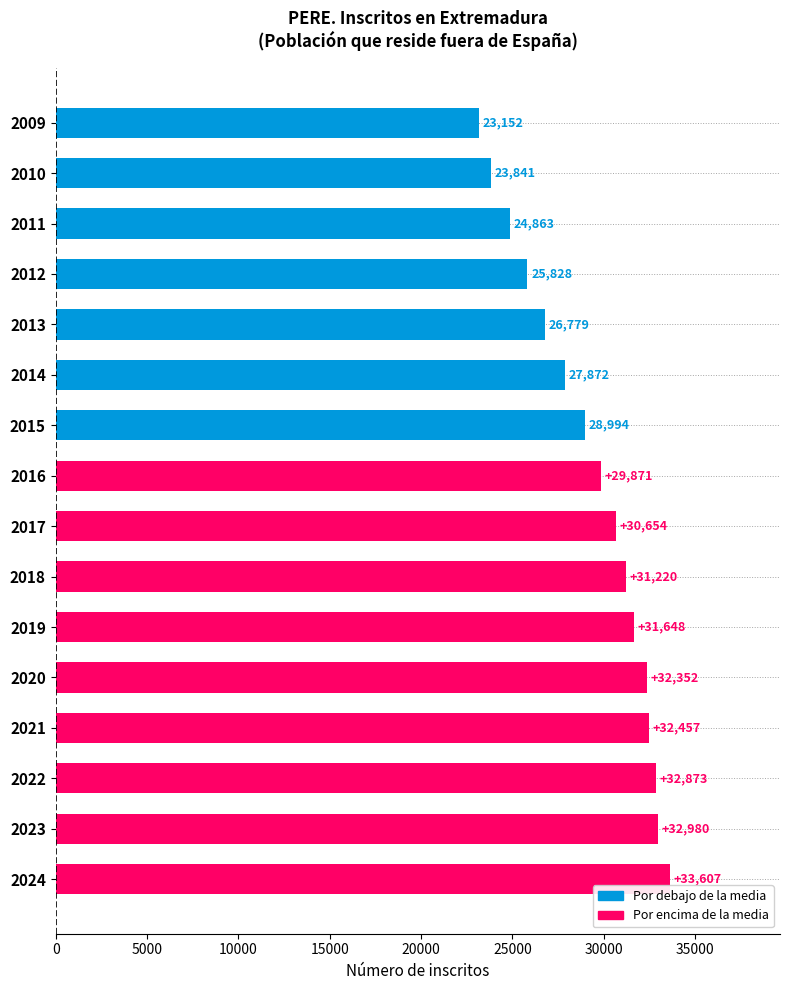

Are the bars horizontal?

Yes